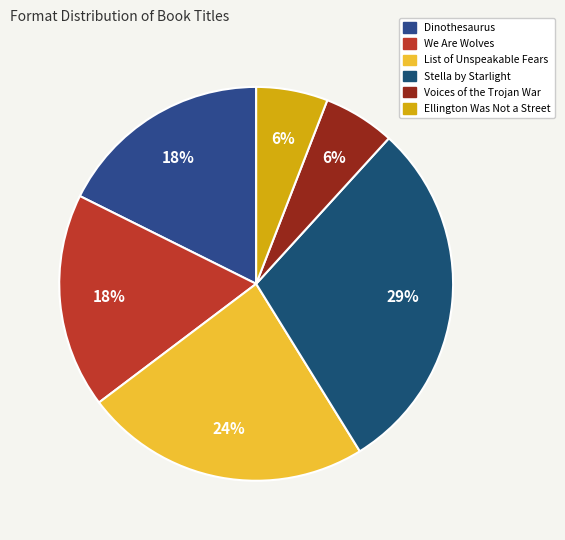

Count the number of slices in the pie.

6